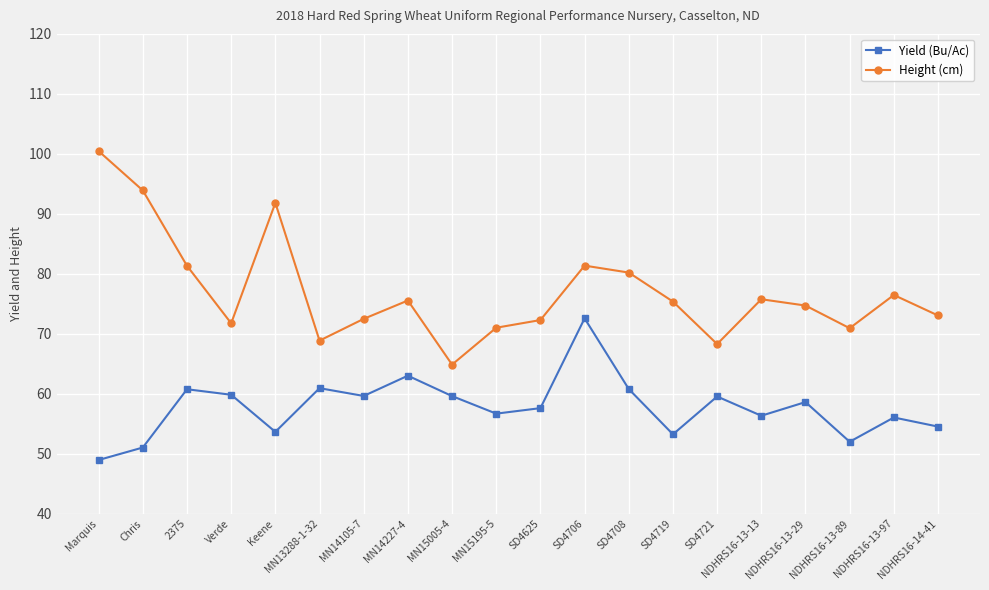

In Height (cm), how many points are lower than both neighbors (excluding endpoints)?

5